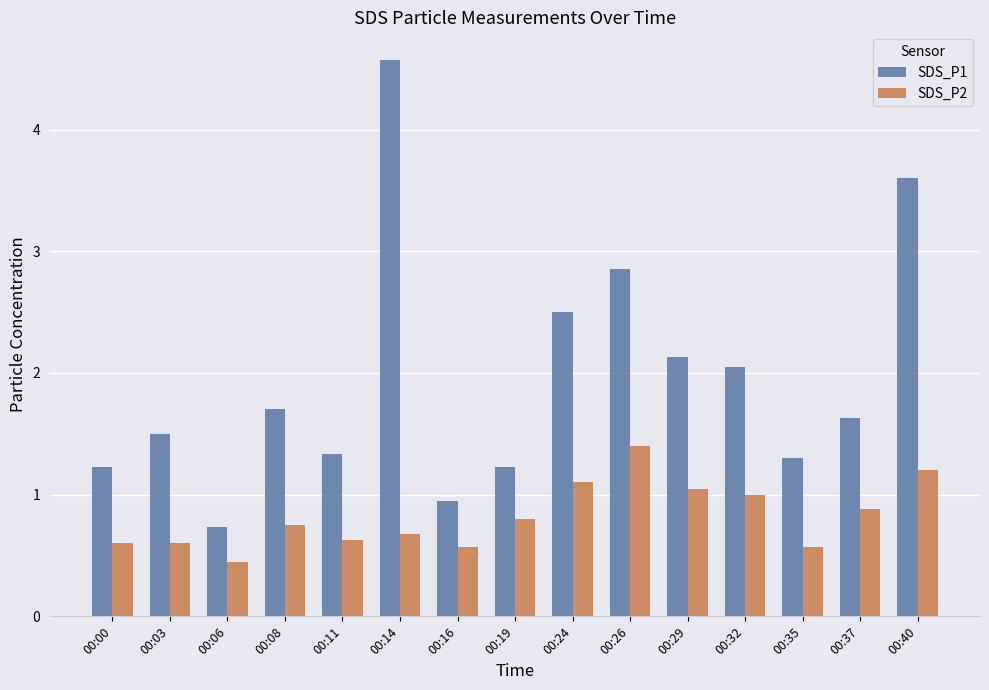

What is the difference between the maximum and second lowest values in the SDS_P1 series?

3.6